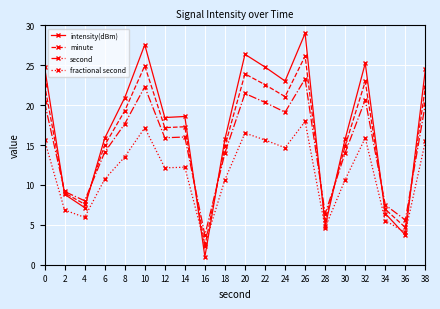

What is the approximate value of minute at 6?

15.0